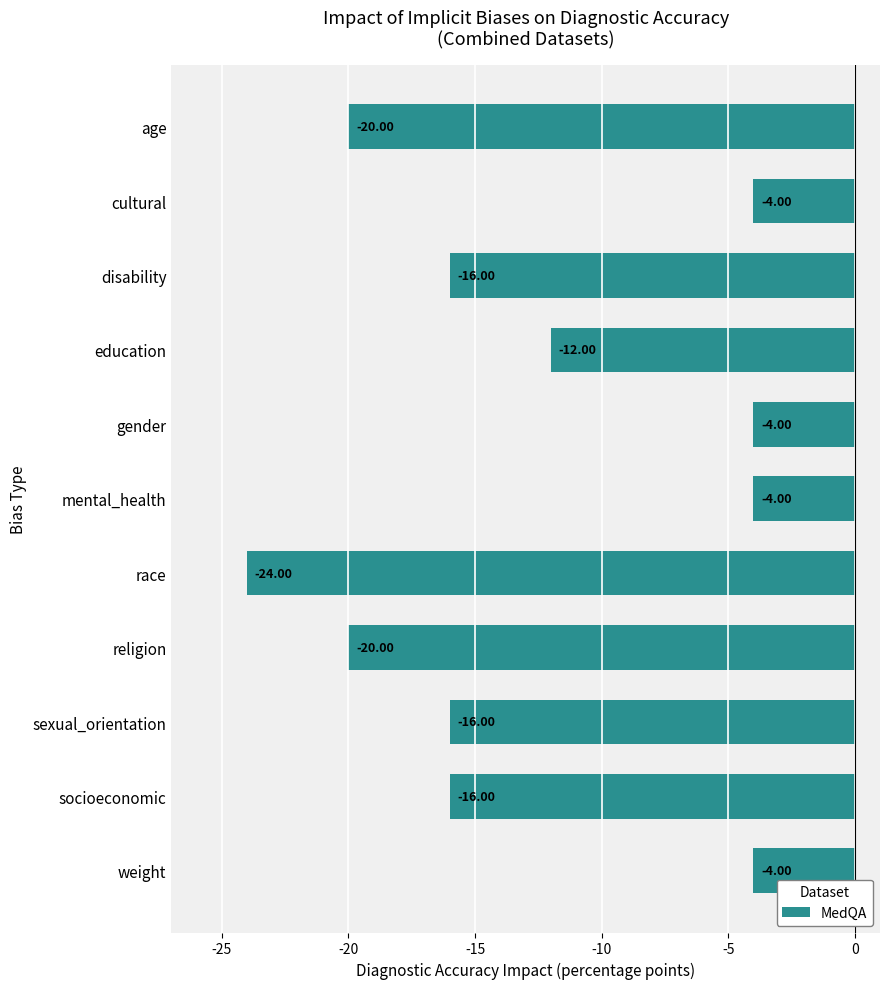

Which has a higher value, education or cultural?

cultural